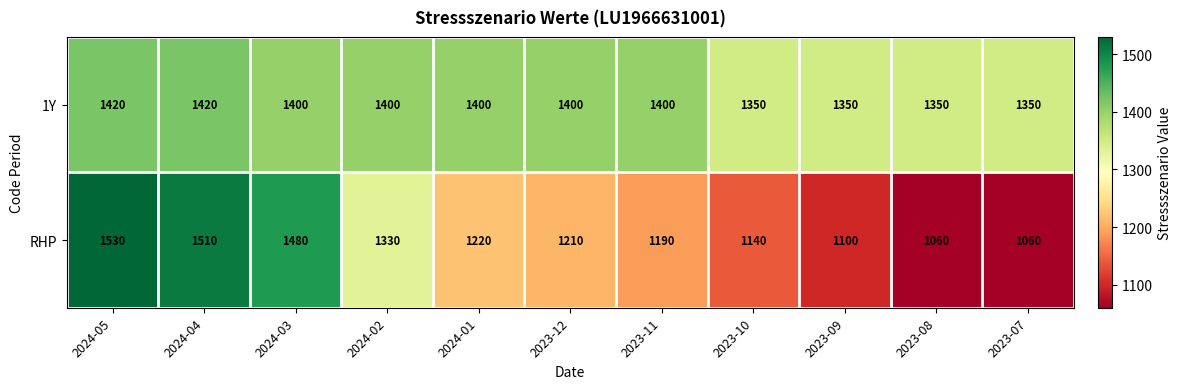

Reading left to right, extract all data points from this chart.

1Y: 2024-05=1420	2024-04=1420	2024-03=1400	2024-02=1400	2024-01=1400	2023-12=1400	2023-11=1400	2023-10=1350	2023-09=1350	2023-08=1350	2023-07=1350
RHP: 2024-05=1530	2024-04=1510	2024-03=1480	2024-02=1330	2024-01=1220	2023-12=1210	2023-11=1190	2023-10=1140	2023-09=1100	2023-08=1060	2023-07=1060